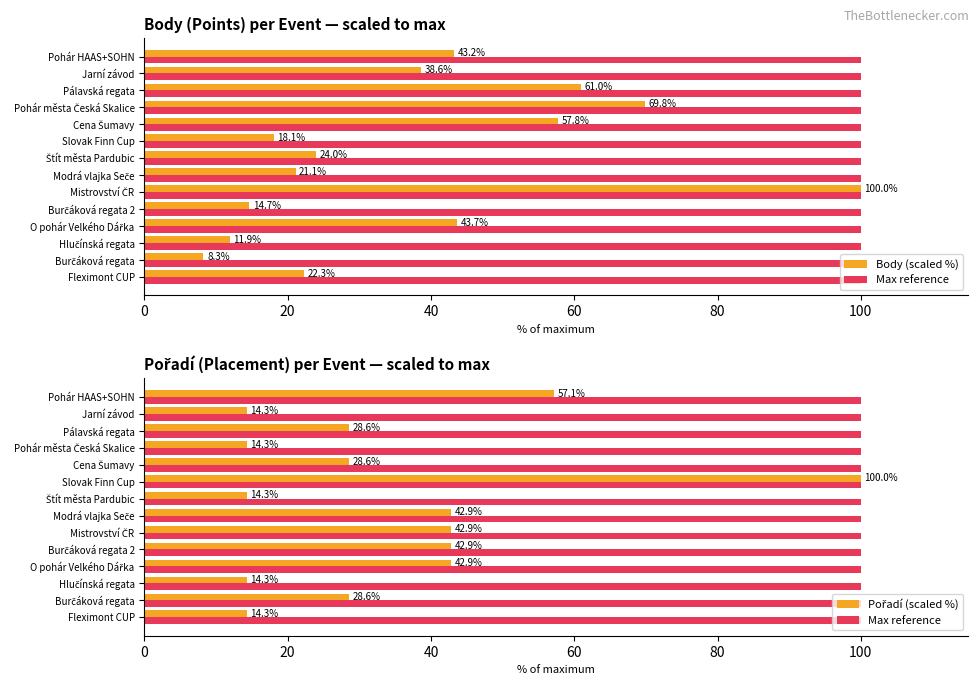

True or false: Max reference has a value of 0.5 at 100.

False